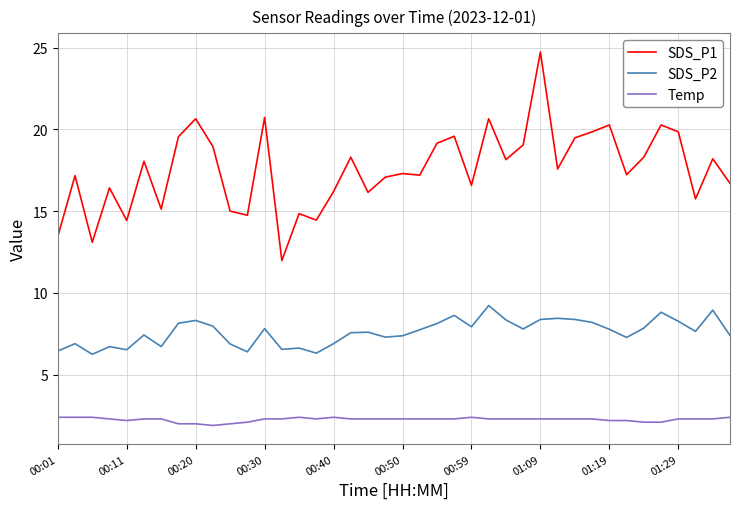

True or false: SDS_P2 and Temp intersect in this chart.

False